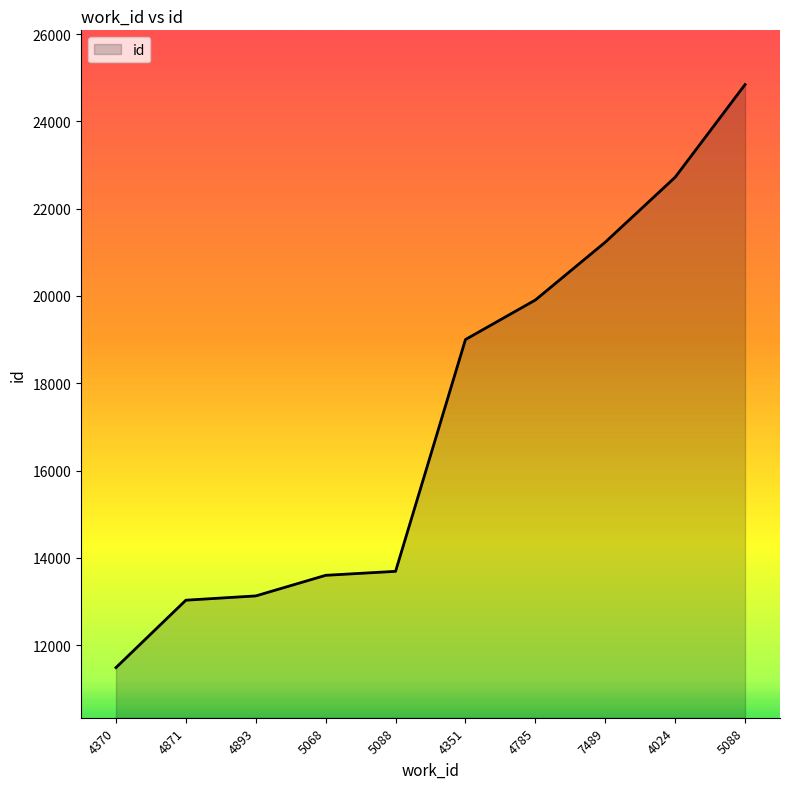

What is the minimum value shown in the chart?

11486